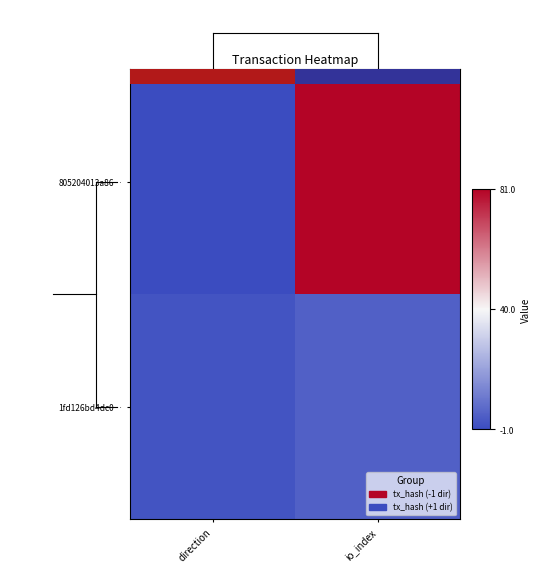

List the series in order of their peak value, lowest first.

1fd126bd4dc0…, 805204013a86…